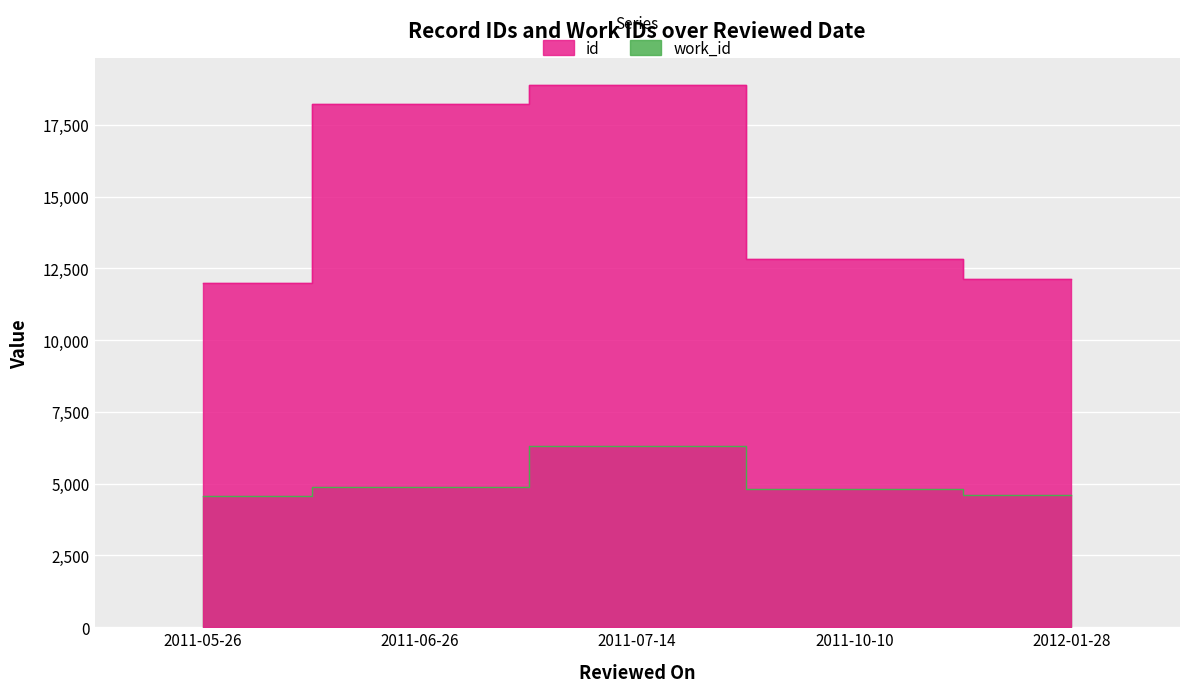

True or false: work_id has a value of 4873 at 2011-06-26.

True